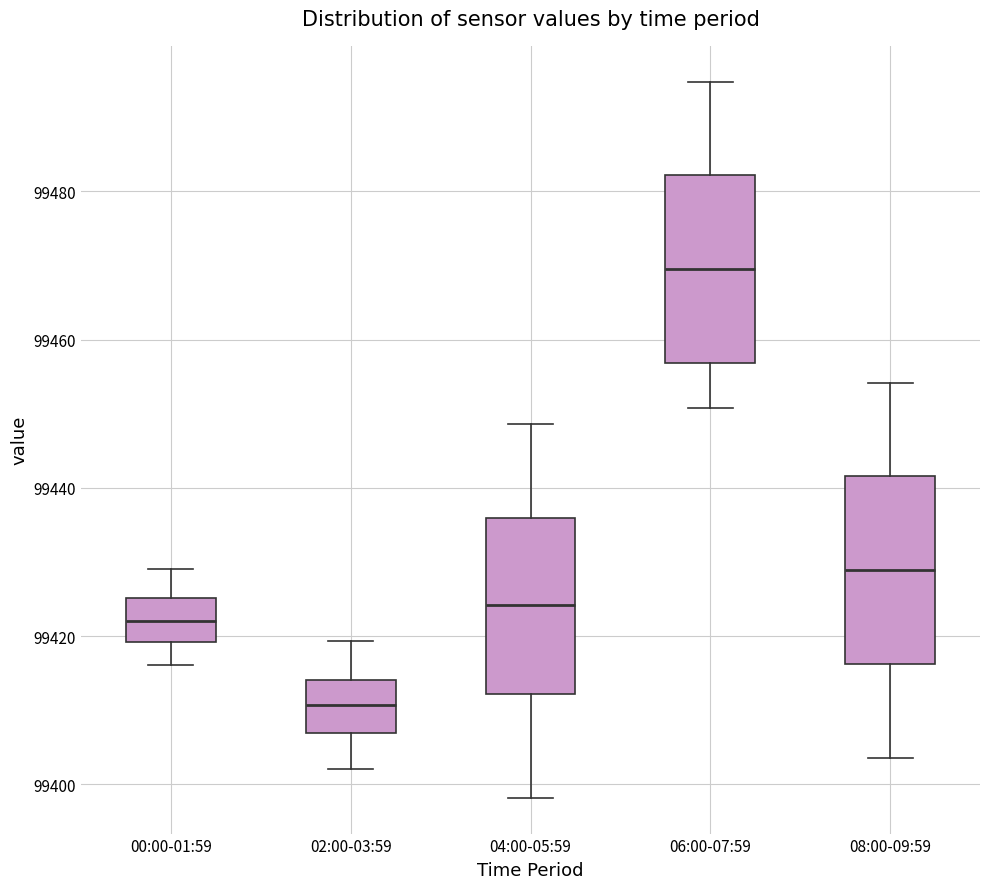

Reading left to right, transcribe this box plot: for each box, give where its median line is, the range the box spans, and where its two whiskers end, as read against the y-axis. The values are not printed on the chart, so give them approximately, as read against the axis.

00:00-01:59: median 99422, box 99420 to 99426, whiskers 99416 to 99430
02:00-03:59: median 99410, box 99406 to 99414, whiskers 99402 to 99420
04:00-05:59: median 99424, box 99412 to 99436, whiskers 99398 to 99448
06:00-07:59: median 99470, box 99456 to 99482, whiskers 99450 to 99494
08:00-09:59: median 99428, box 99416 to 99442, whiskers 99404 to 99454